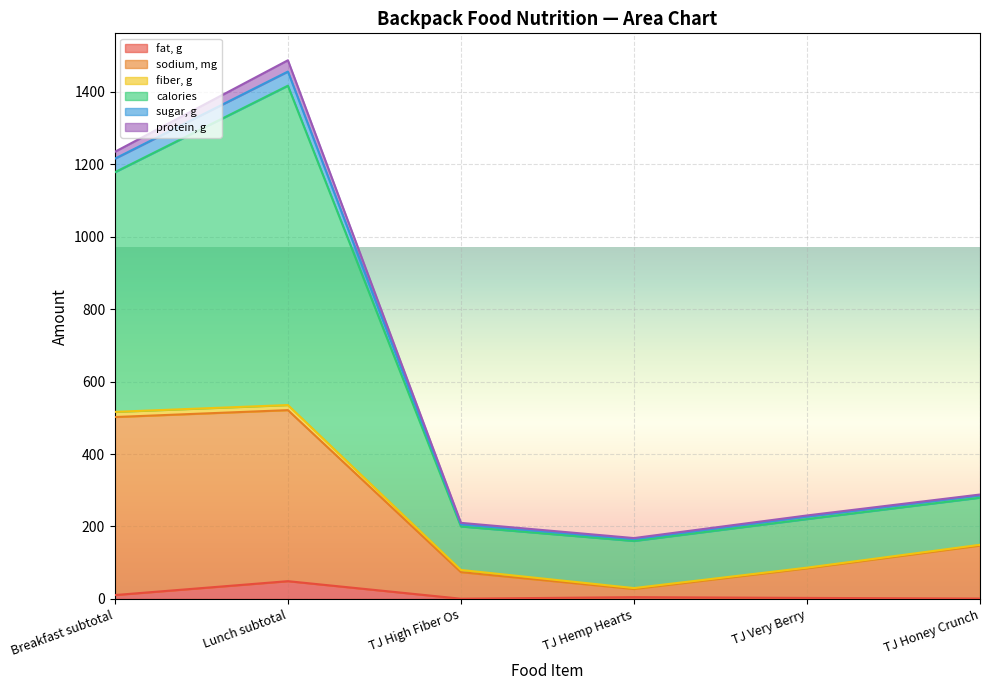

Is it true that fat, g equals 49.1 at Lunch subtotal?

True